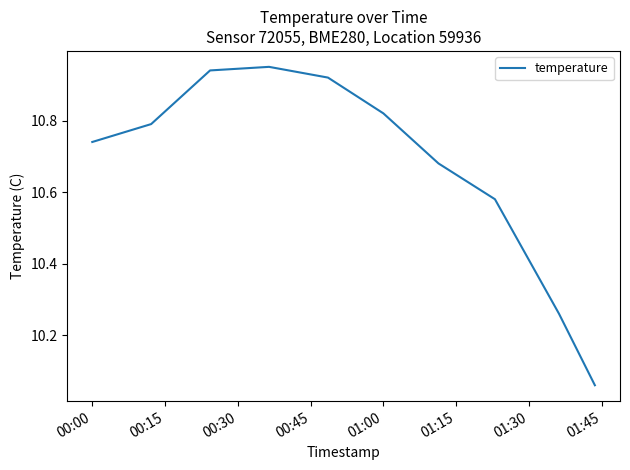

What is the difference between the maximum and minimum values?

0.9